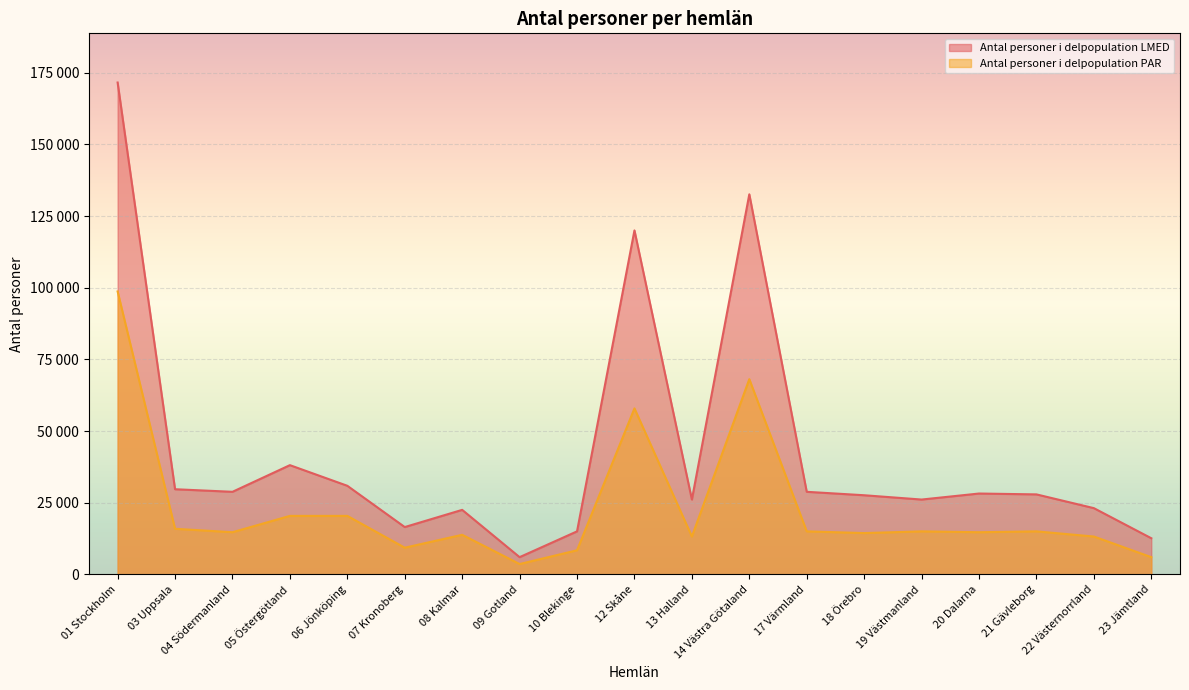

Read the Antal personer i delpopulation LMED value at 06 Jönköping.

30900